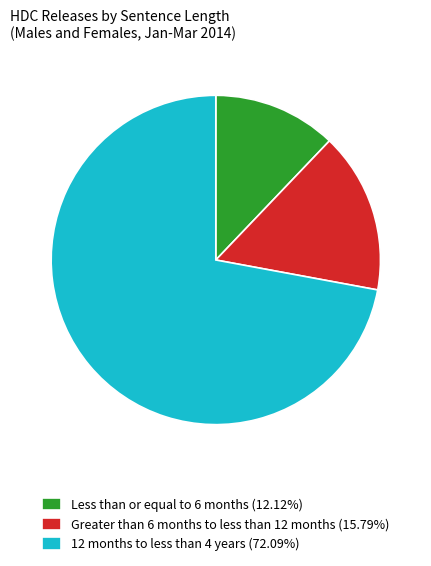

Between 12 months to less than 4 years and Greater than 6 months to less than 12 months, which is larger?

12 months to less than 4 years